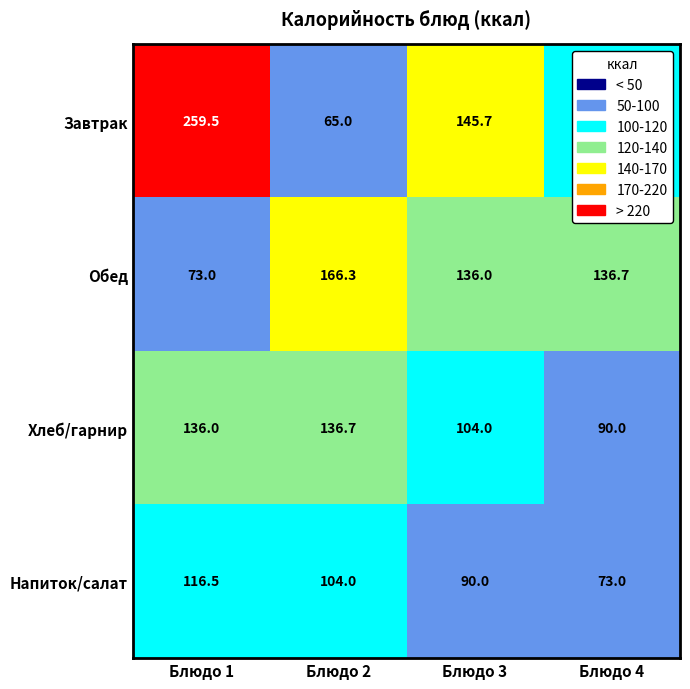

What is the minimum value shown in the chart?

65.0